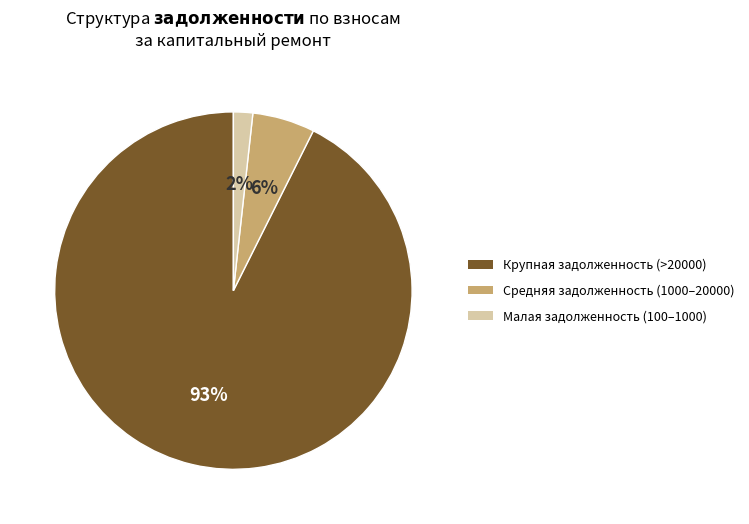

How many segments does this pie chart have?

3